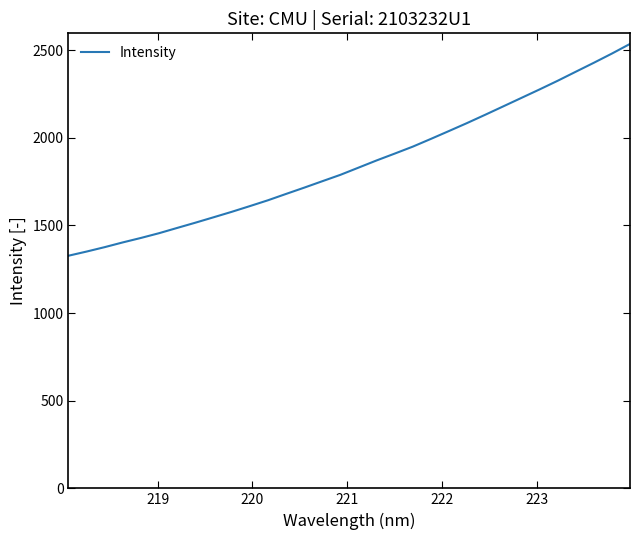

What is the greatest value displayed?

2535.4